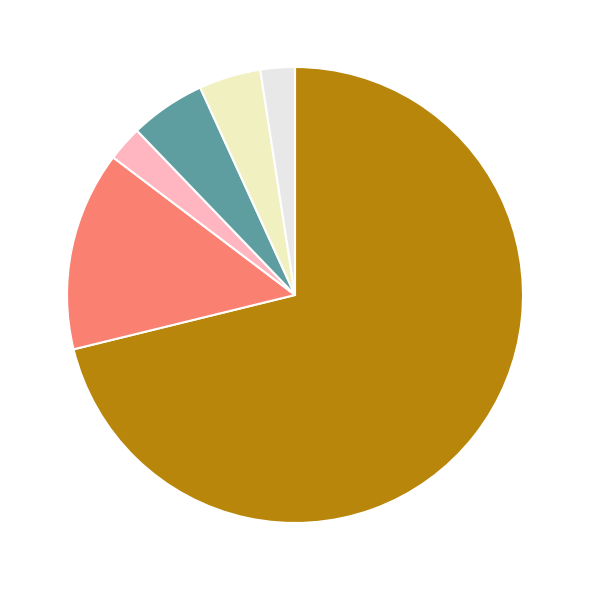

Does any single category account for the majority?

Yes